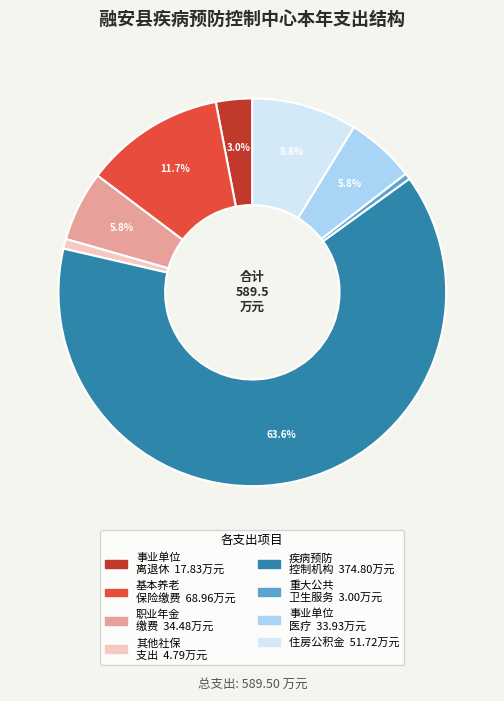

Is there a majority slice in this chart?

Yes